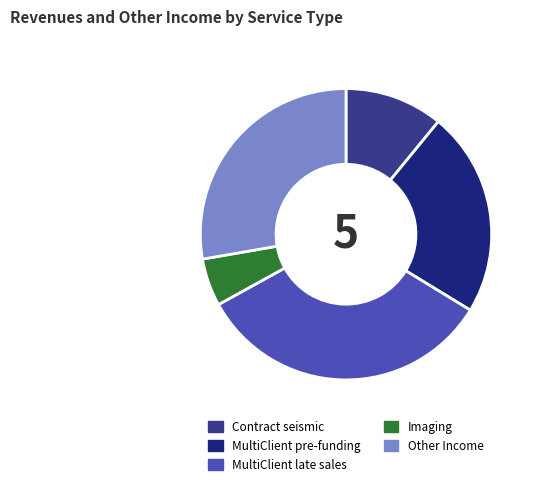

Rank the categories by value from highest to lowest.

MultiClient late sales, Other Income, MultiClient pre-funding, Contract seismic, Imaging